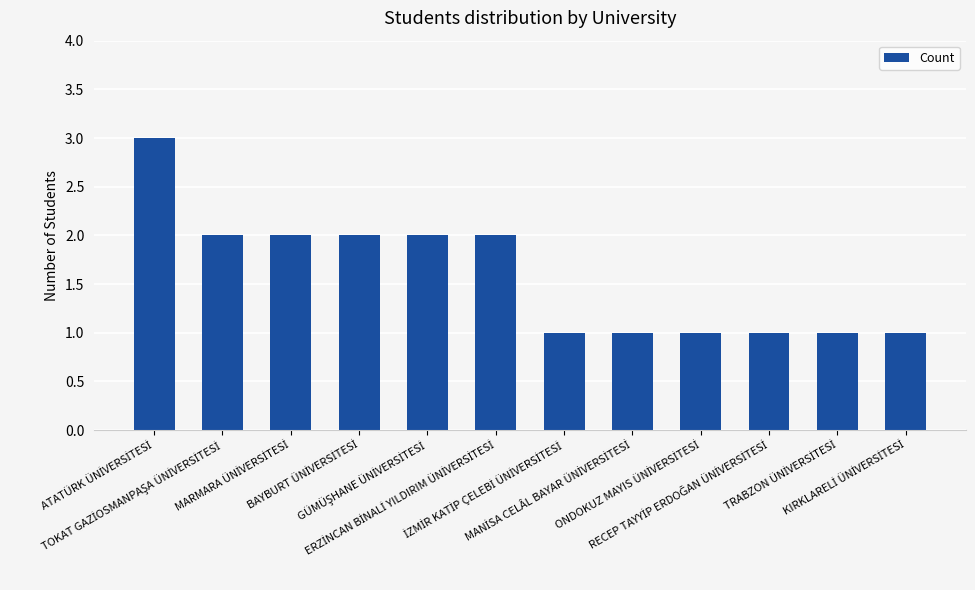

How many values are between 1 and 2?

11